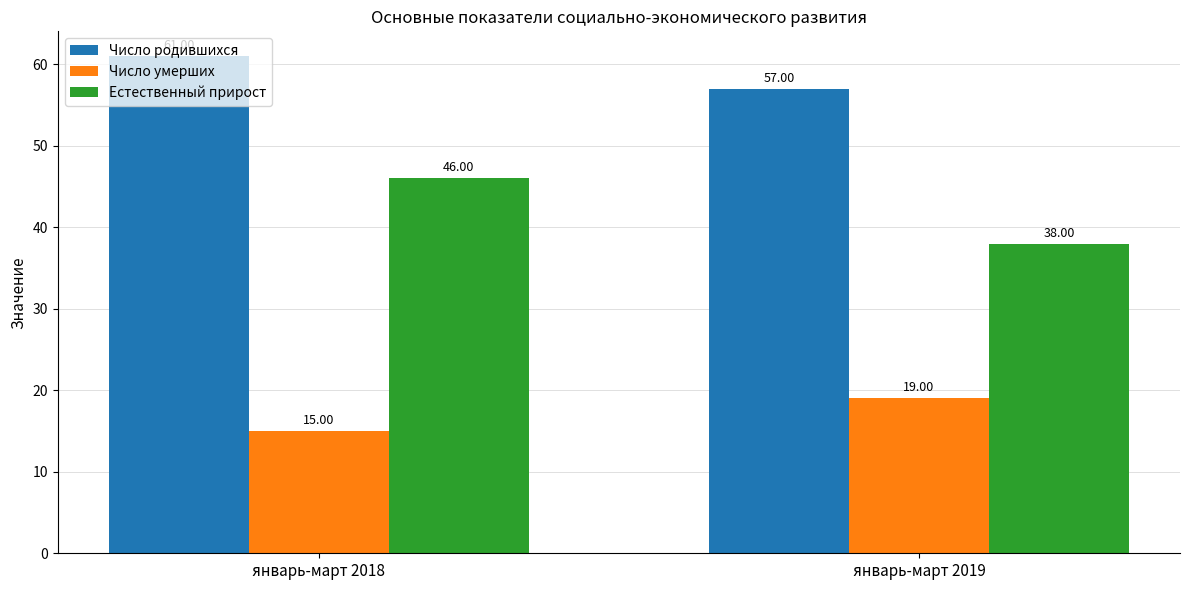

What is the average value of the Естественный прирост series?

42